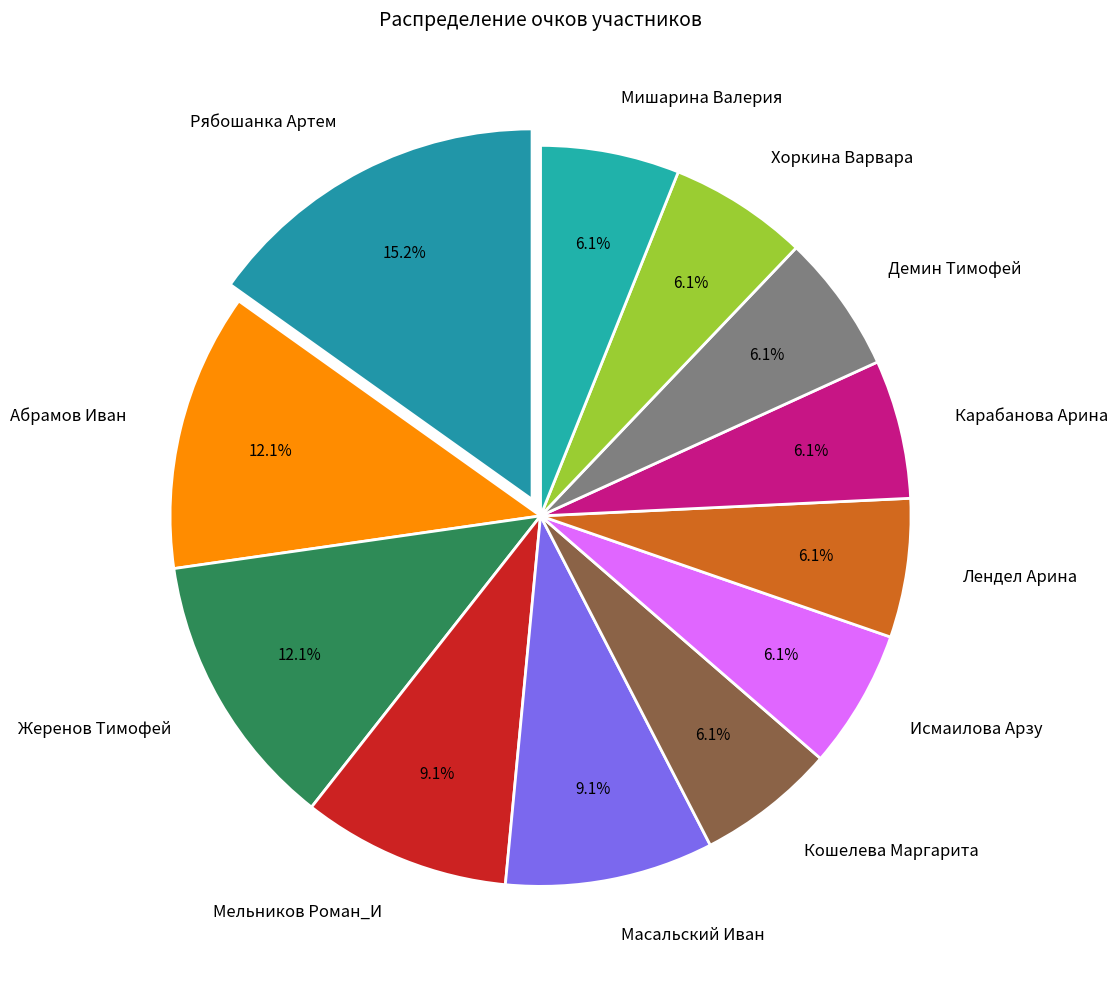

Does any single category account for the majority?

No